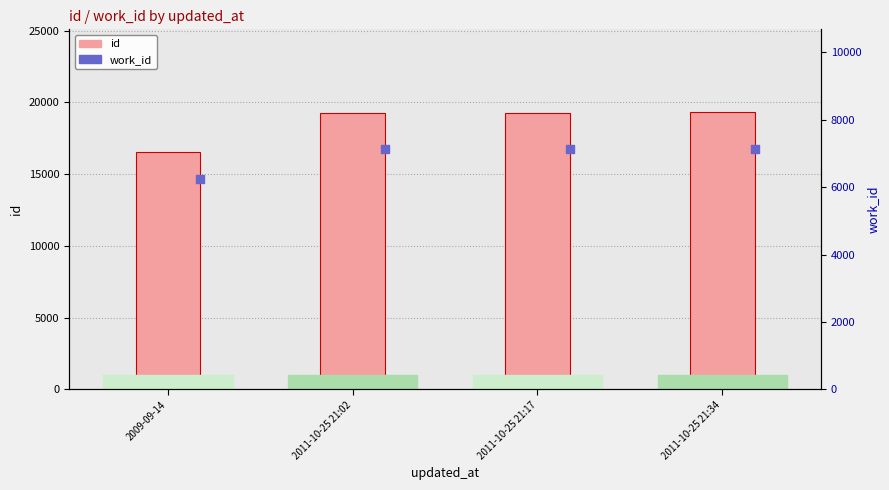

Which series has the widest spread of Y values?

id